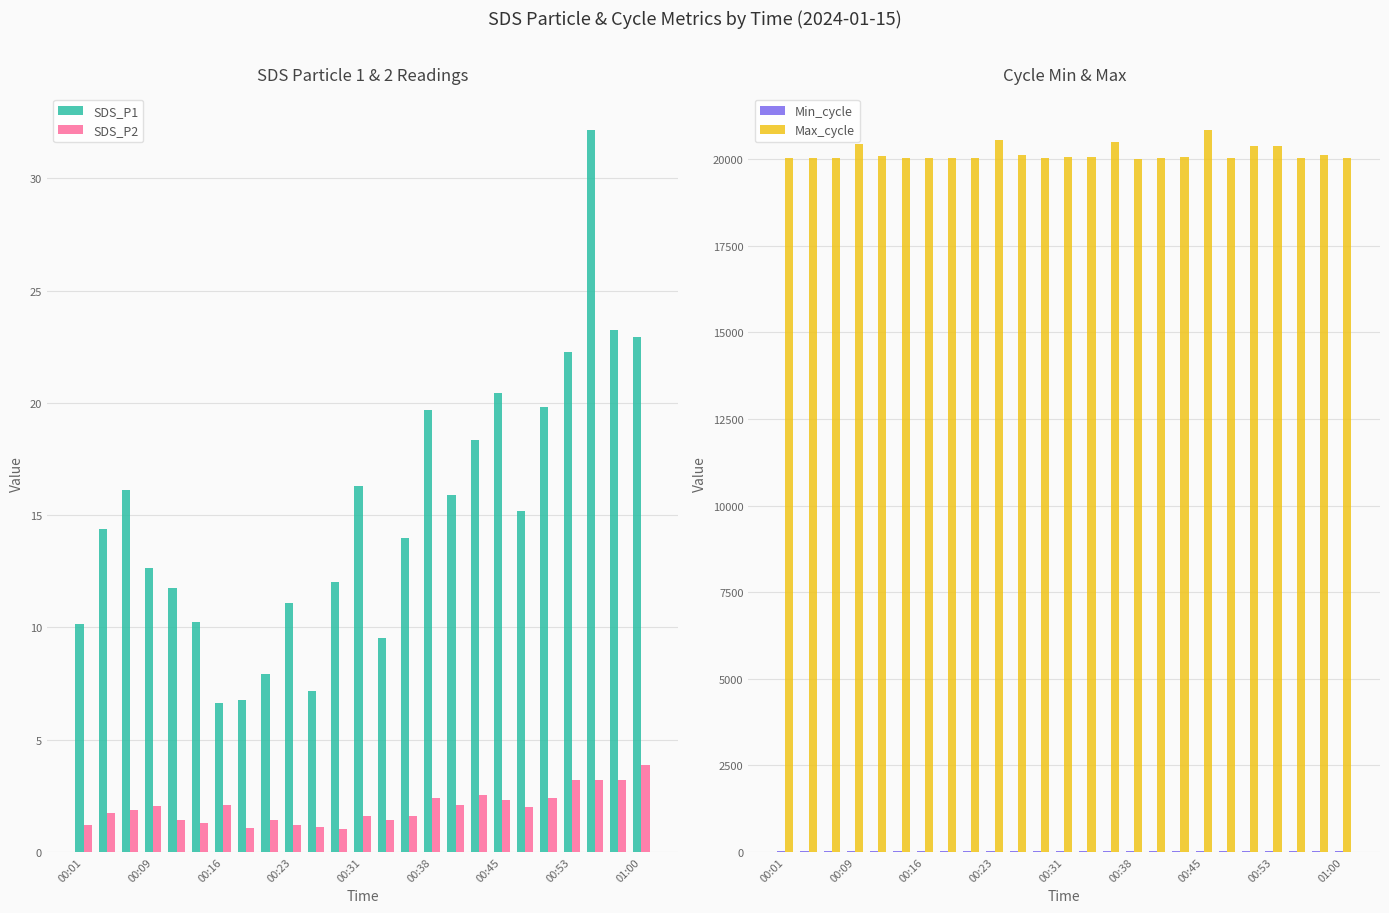

What is the average value of the SDS_P2 series?

2.0